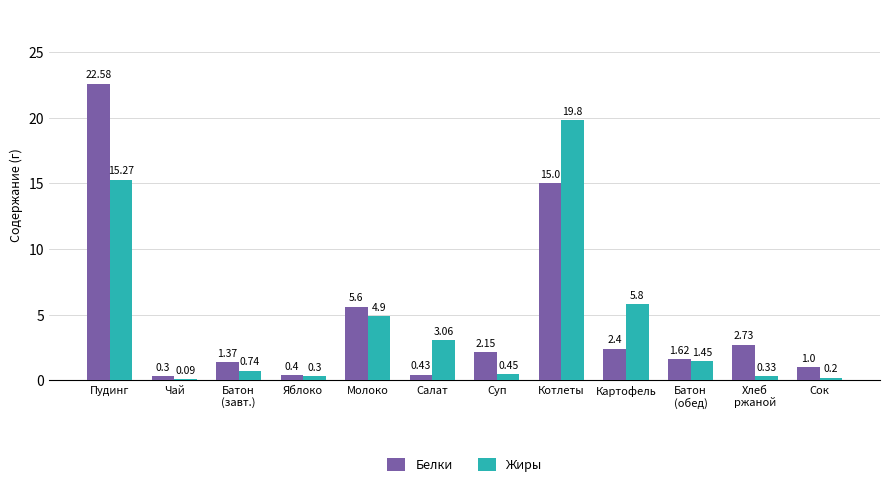

Which series has the largest total across all categories?

Белки